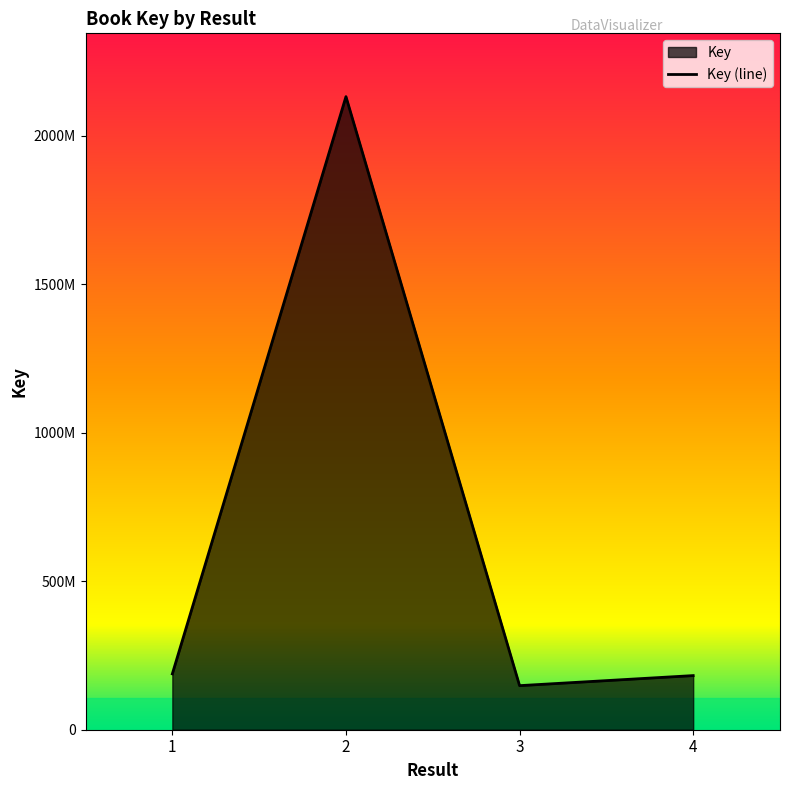

How many lines are shown in the chart?

1